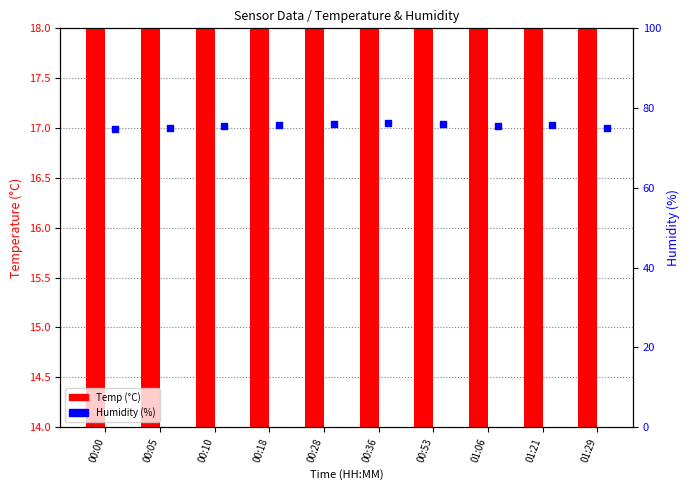

Is the value of Temp (°C) at 00:10 greater than the value of Humidity (%) at 01:21?

No